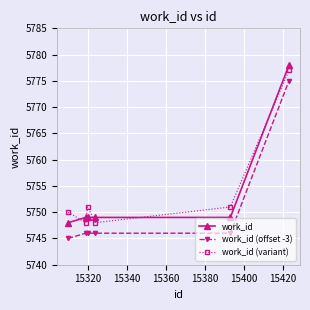

What is the difference between the maximum and minimum values in the work_id series?

30